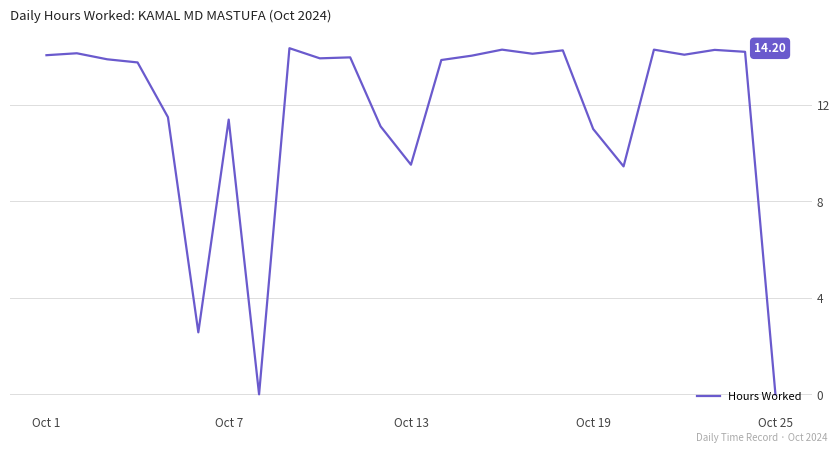

Does the chart have visible grid lines?

Yes